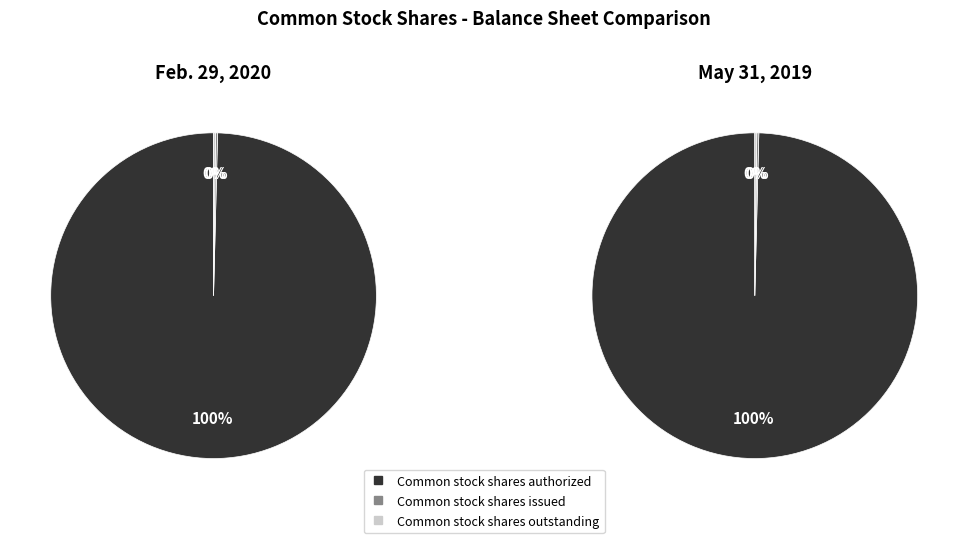

Which has a higher value, Common stock shares issued or Common stock shares authorized?

Common stock shares authorized